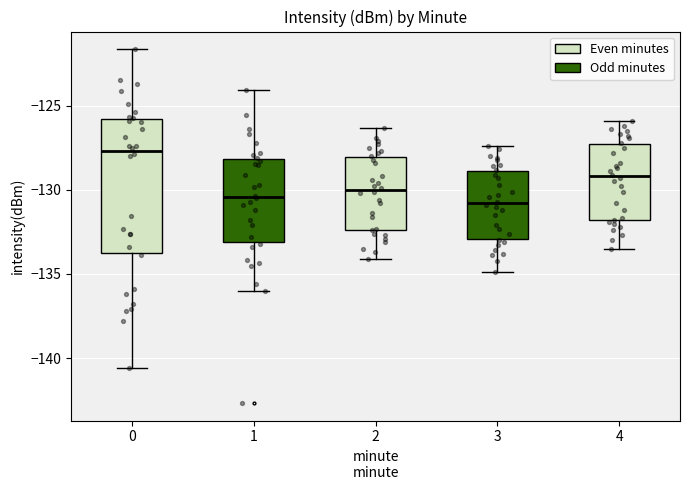

Comparing the boxes themselves (not the whiskers), which one is the tallest?

0